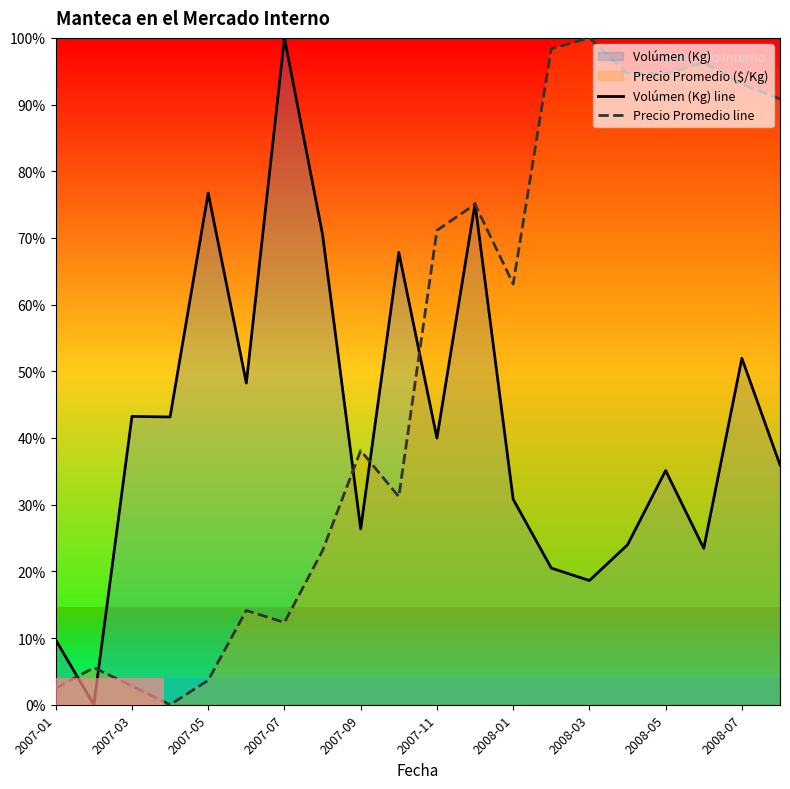

Count the number of data series in this chart.

2